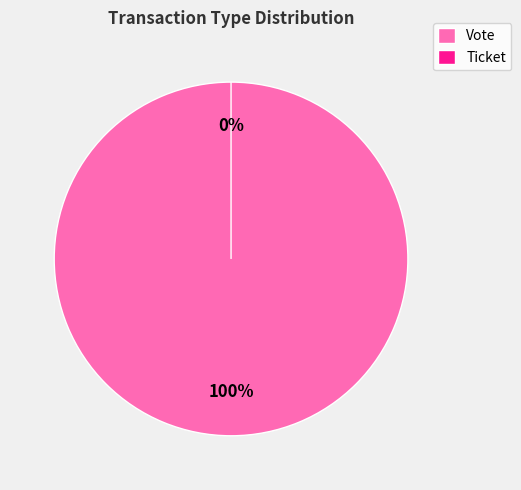

Rank the categories by value from highest to lowest.

Vote, Ticket